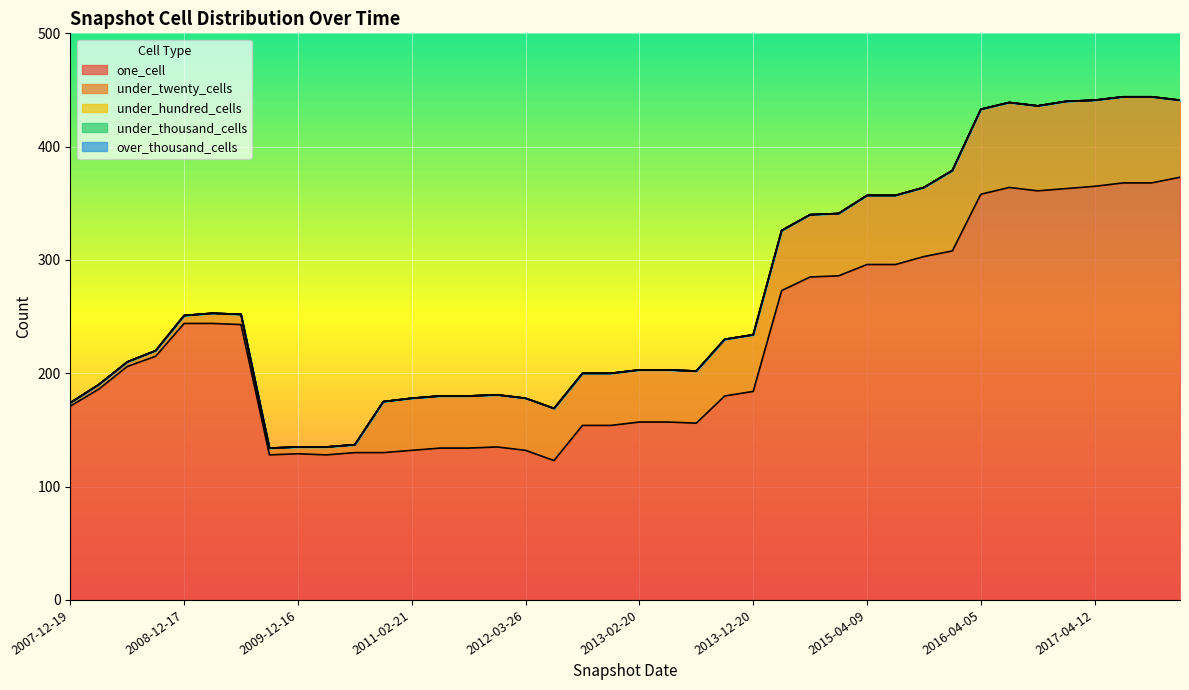

At which category is the sum across all series the highest?

2017-07-24